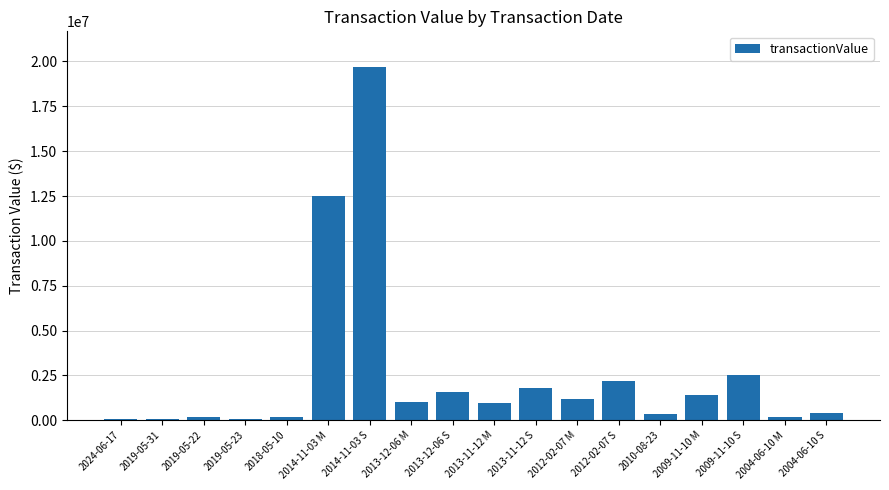

The value at 2012-02-07 S is 2189222. True or false?

True